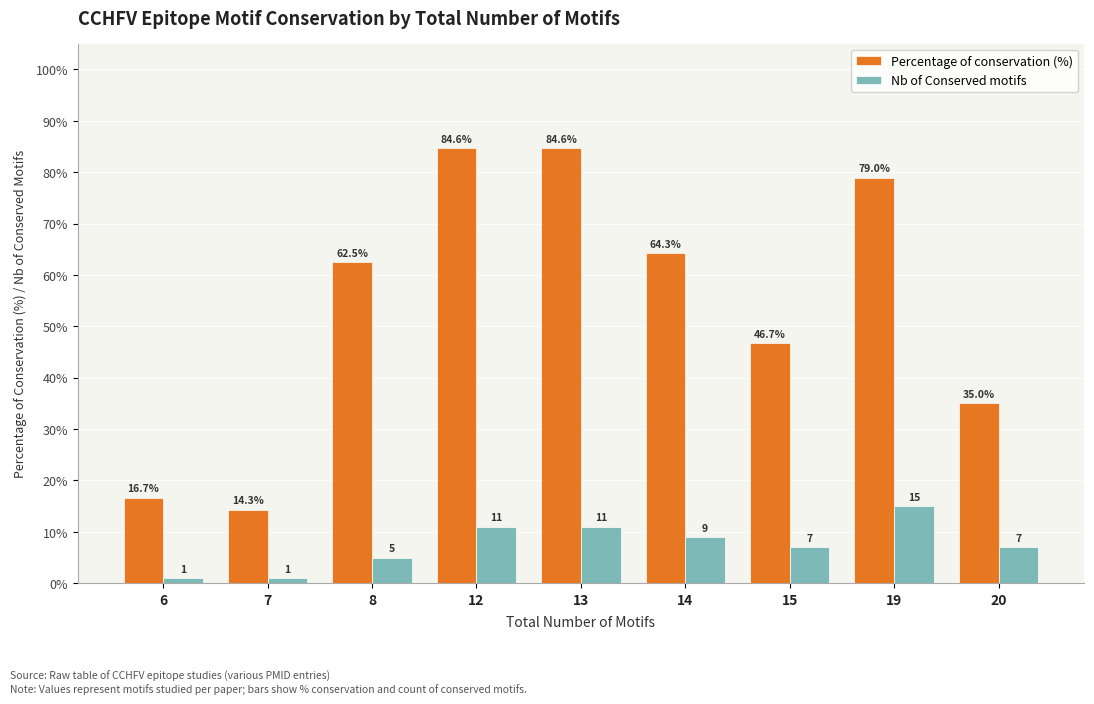

True or false: Nb of Conserved motifs has a value of 11.1 at 20.

False